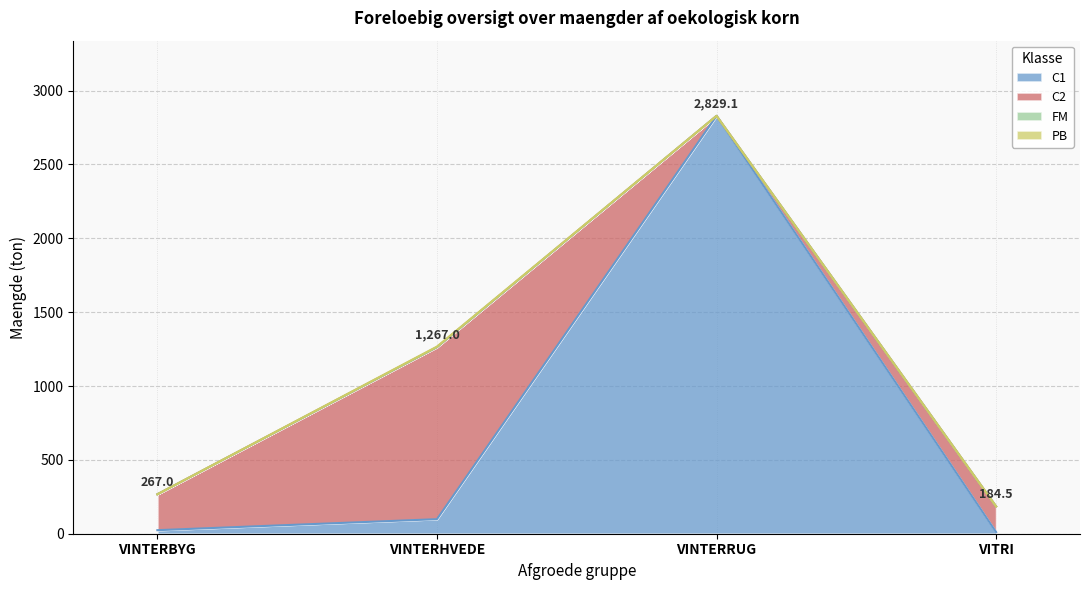

Is it true that C2 equals 301.0 at VITRI?

False